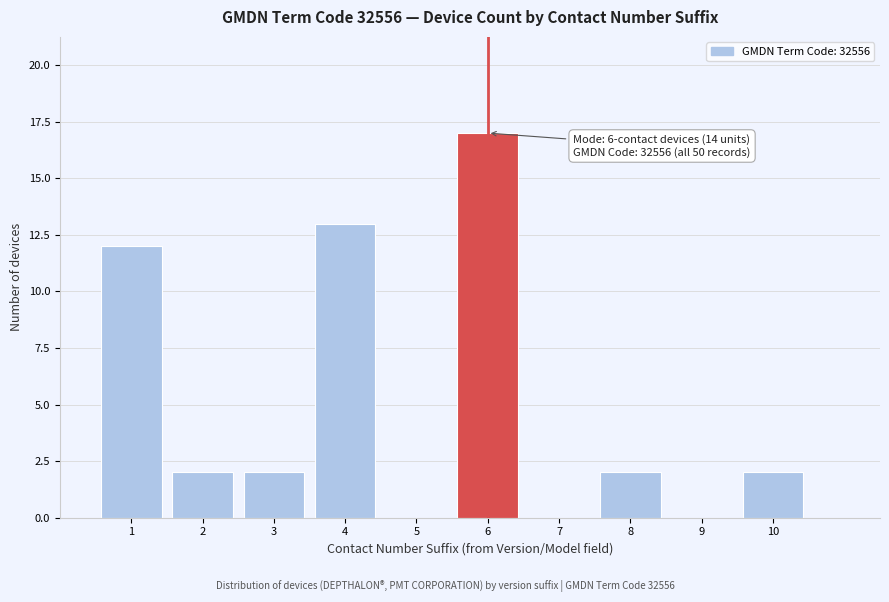

Over which range of the x-axis is the bar tallest?

5.5 to 6.5